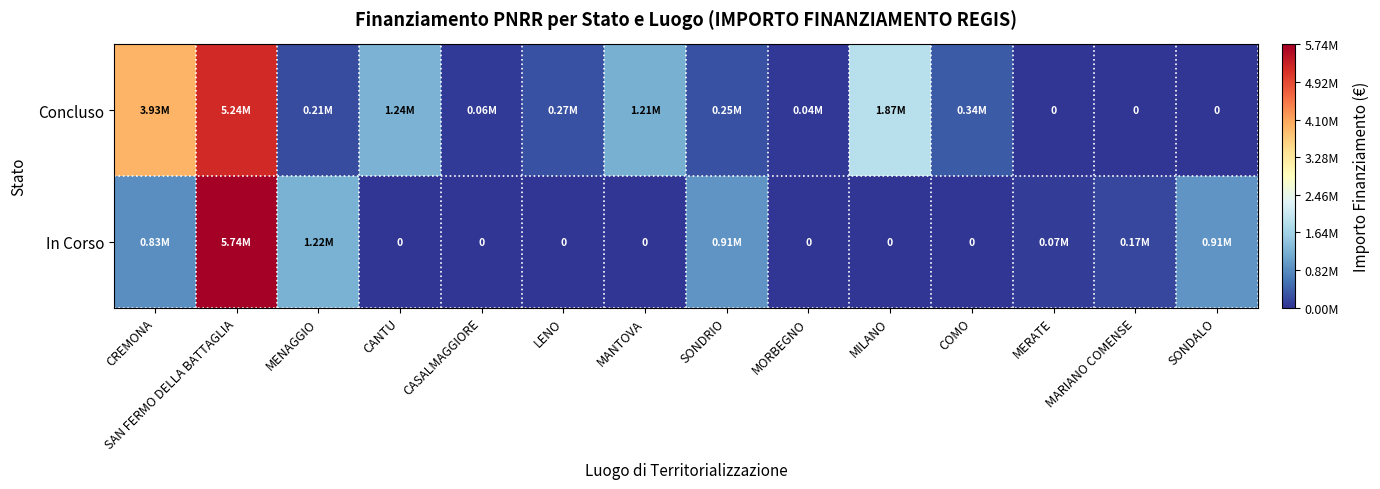

How many values in the Concluso series exceed 269021?

7